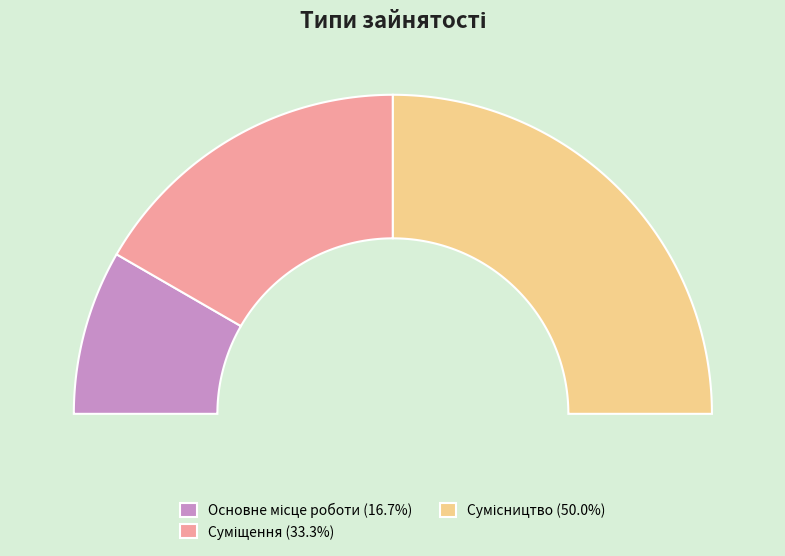

To the nearest percent, what is the difference between the largest and smallest slice percentages?

33%